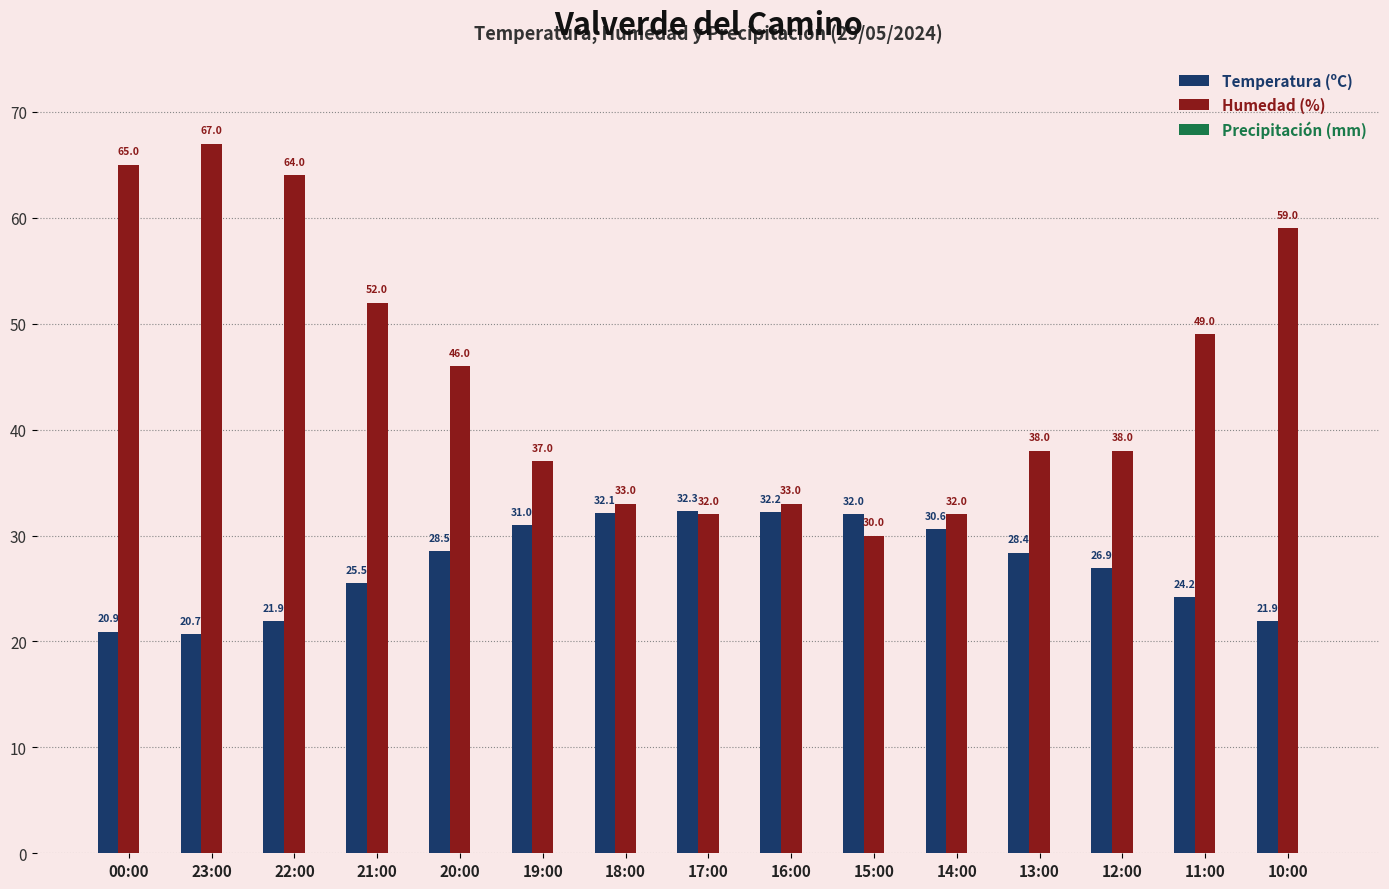

What is the maximum value shown in the chart?

67.0